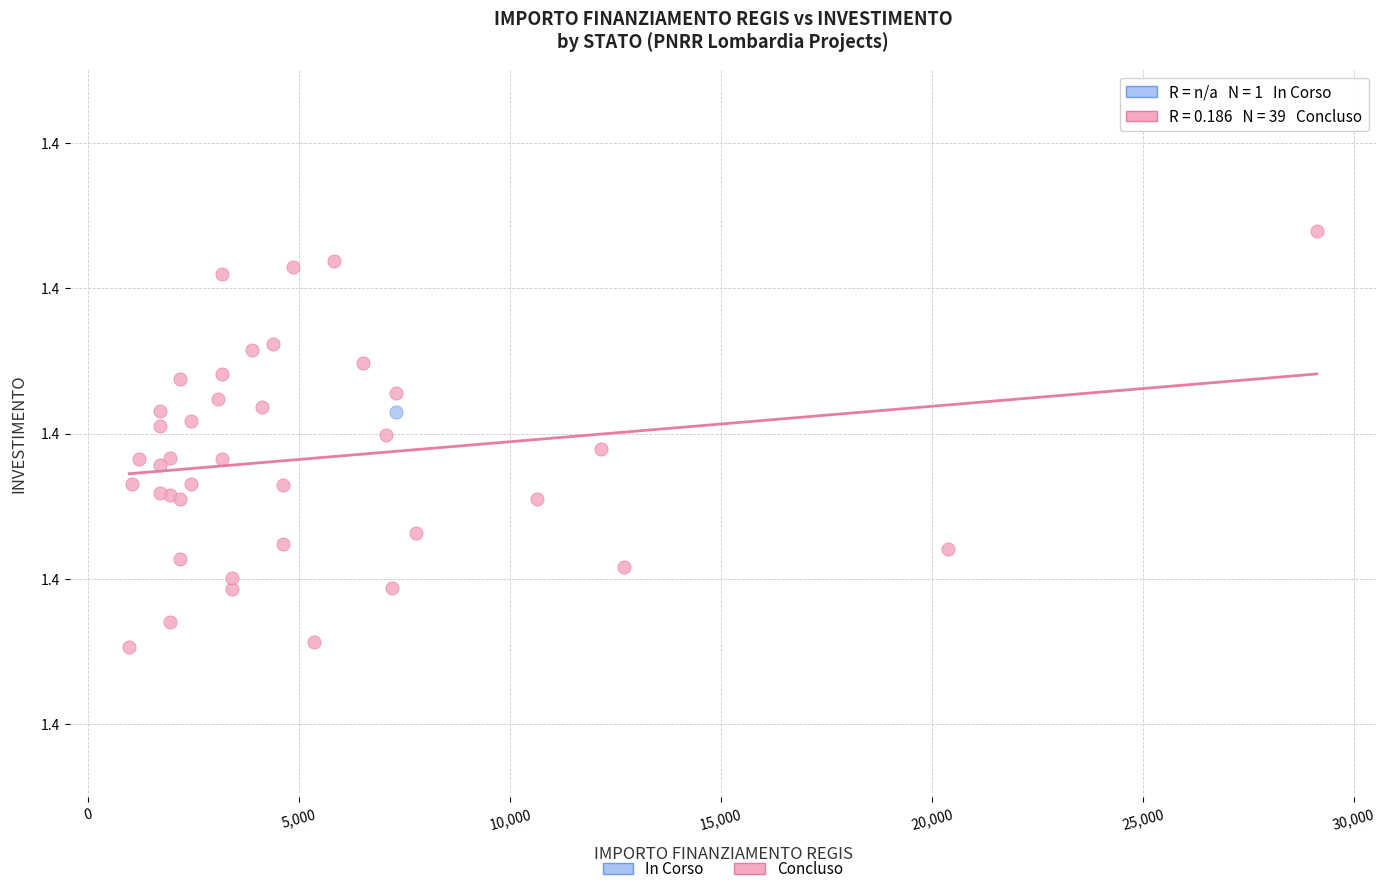

What are all the series names shown in the legend?

In Corso, Concluso